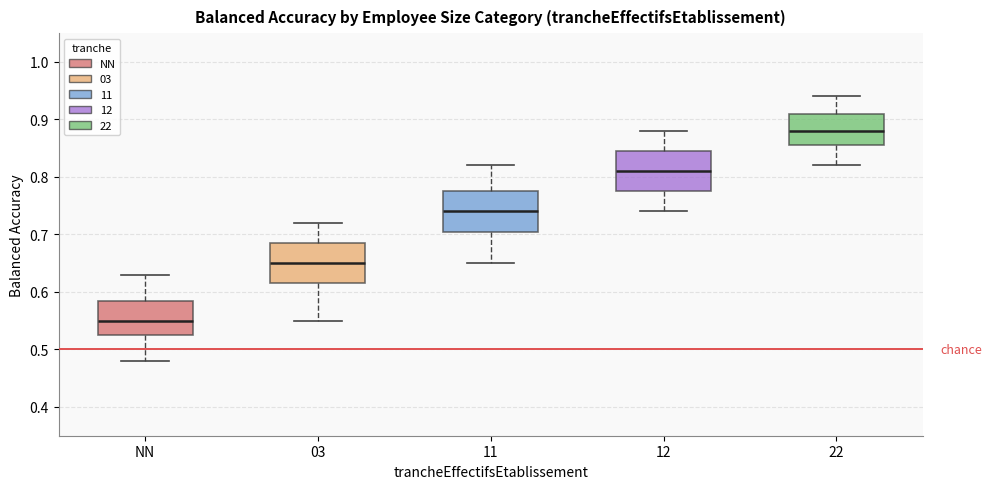

Which box's median line is the highest?

22